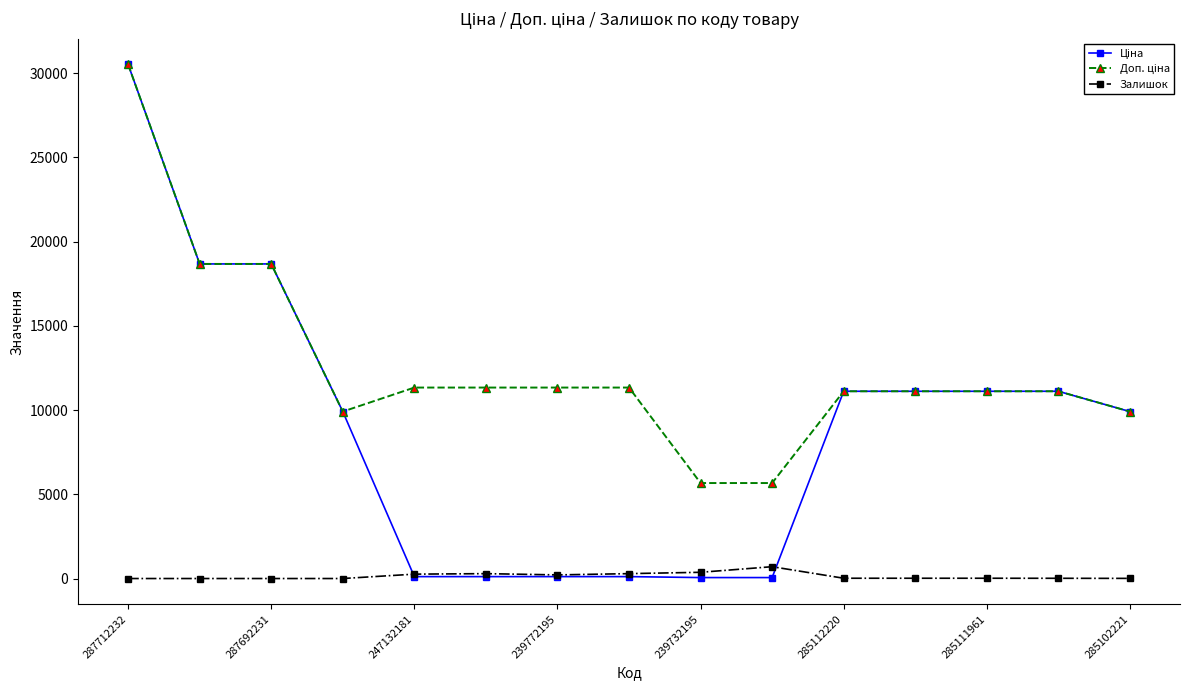

Which category has the highest value across all series?

287712232